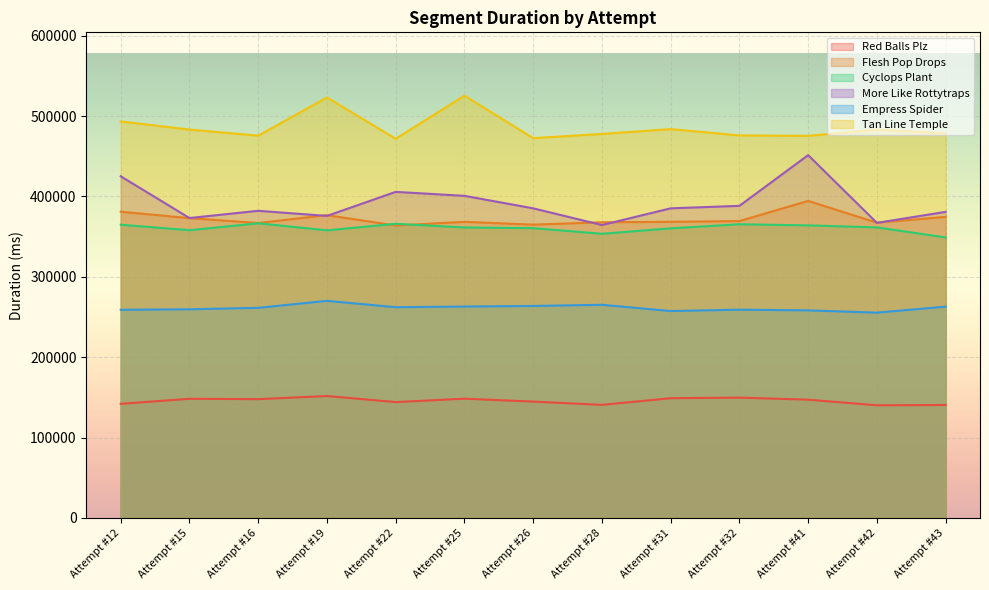

Which series has the largest total across all categories?

Tan Line Temple